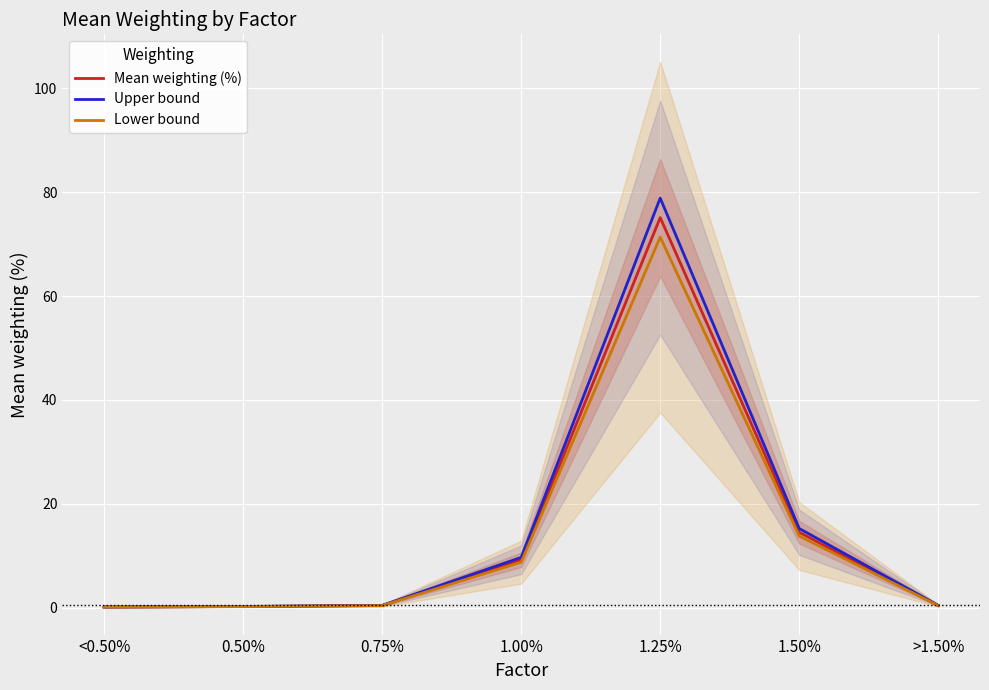

What is the greatest value displayed?

78.9